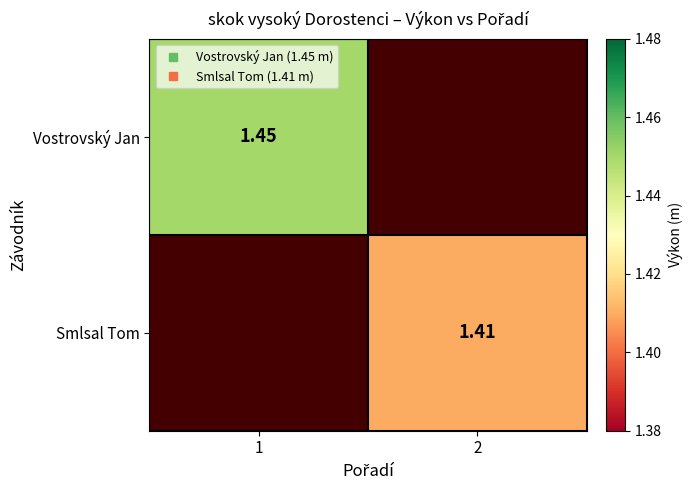

At which category does the chart reach its minimum across all series?

2